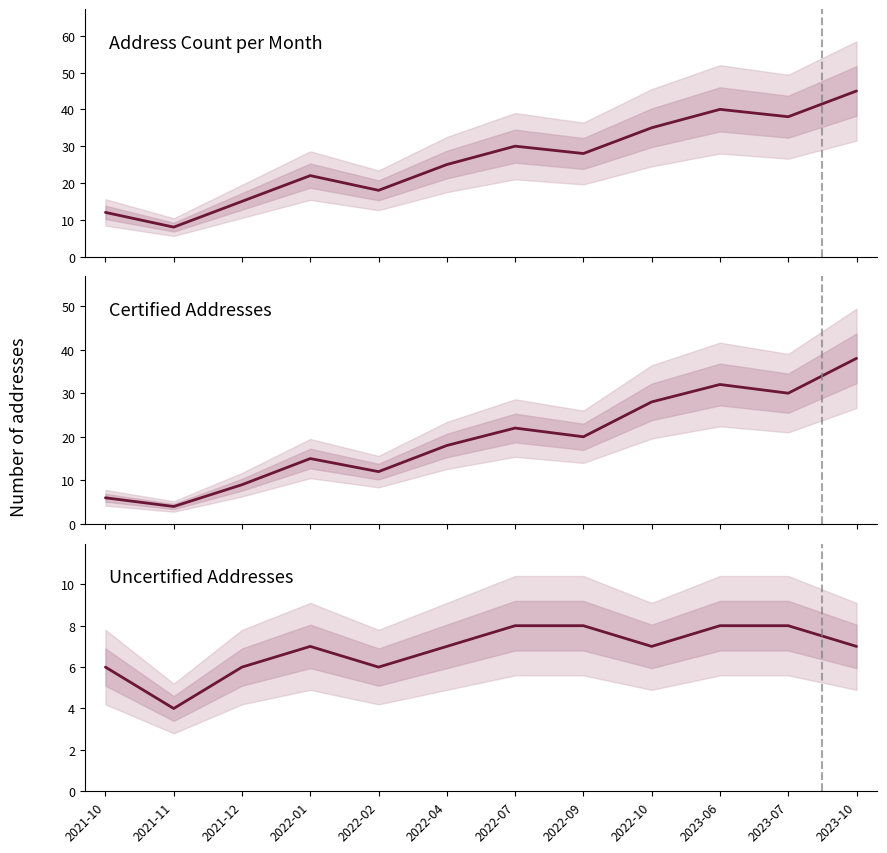

True or false: Uncertified Addresses has a value of 3 at 2022-09.

False